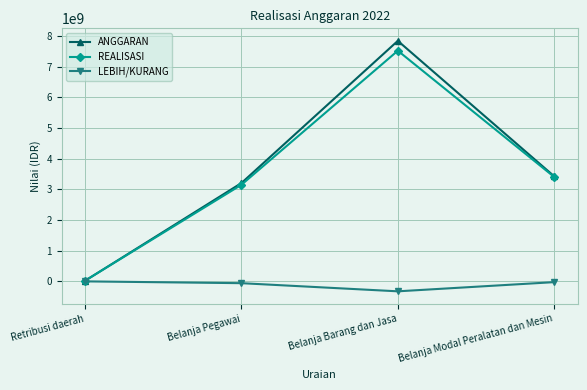

What is the maximum value for ANGGARAN?

7845332649